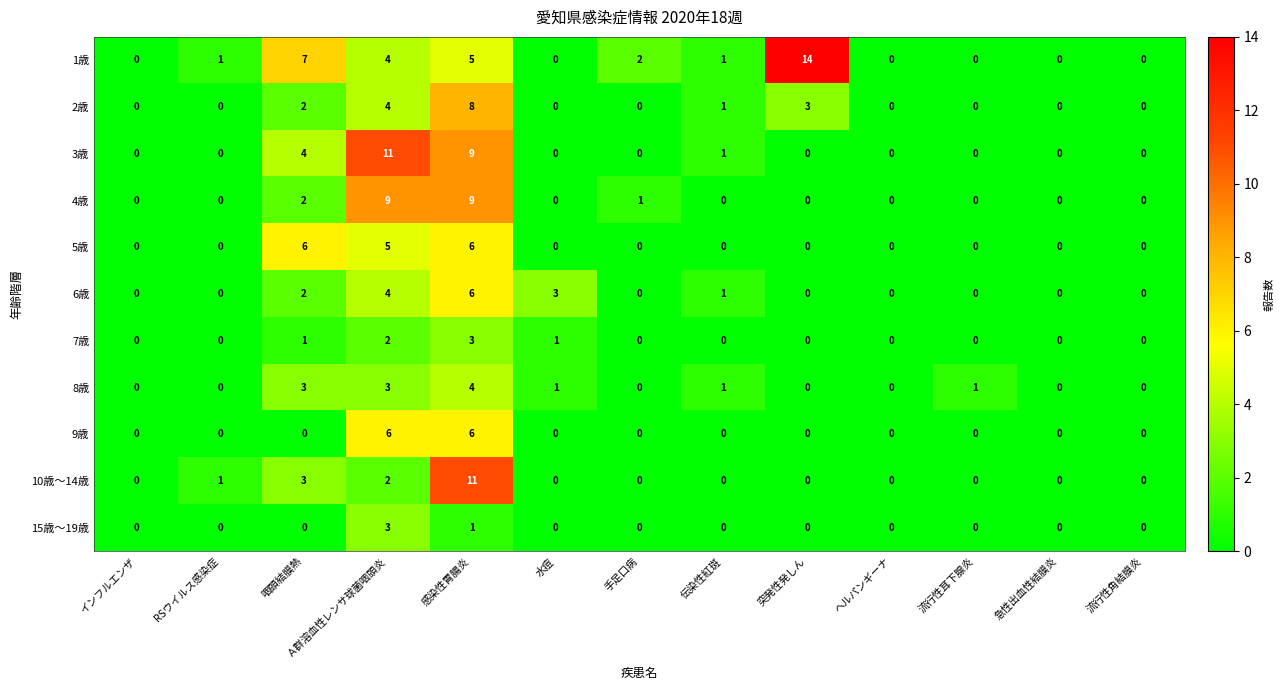

At which label is 3歳 closest to 5?

咽頭結膜熱